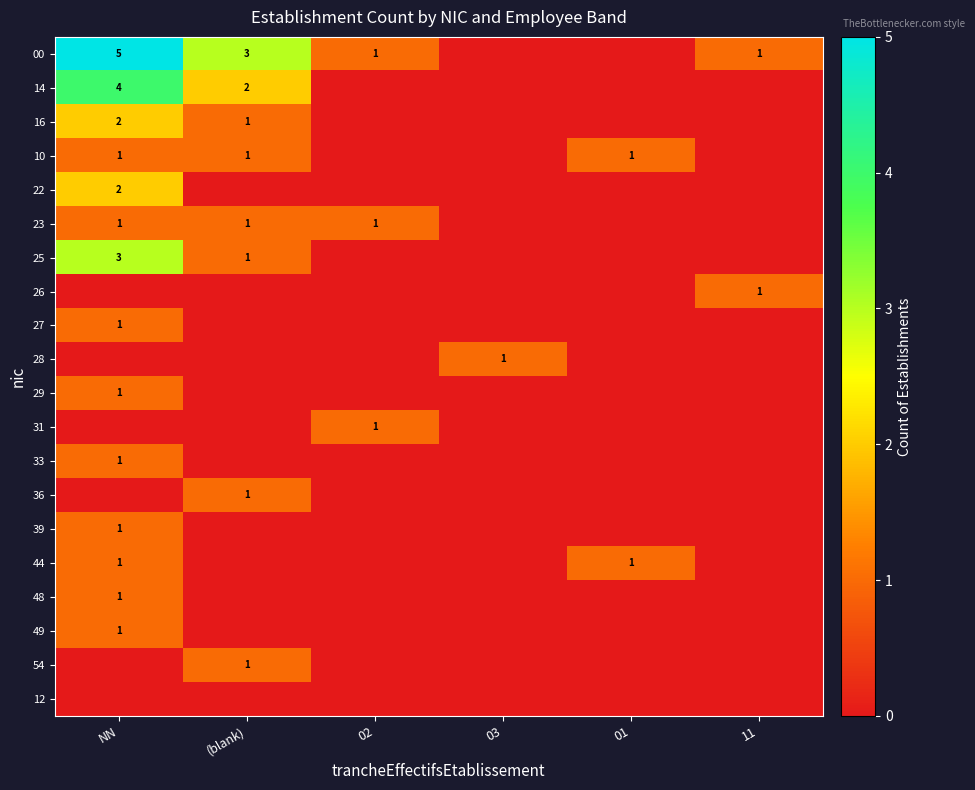

True or false: 31 has a value of 1 at 02.

True